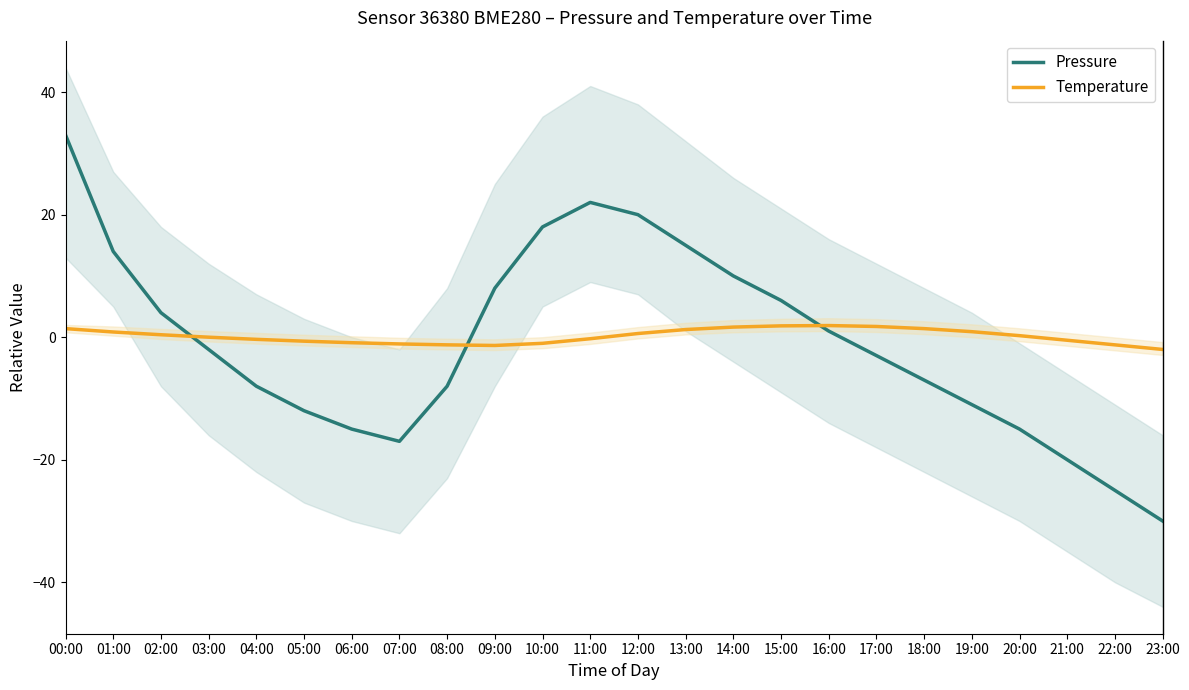

What are all the series names shown in the legend?

Pressure, Temperature